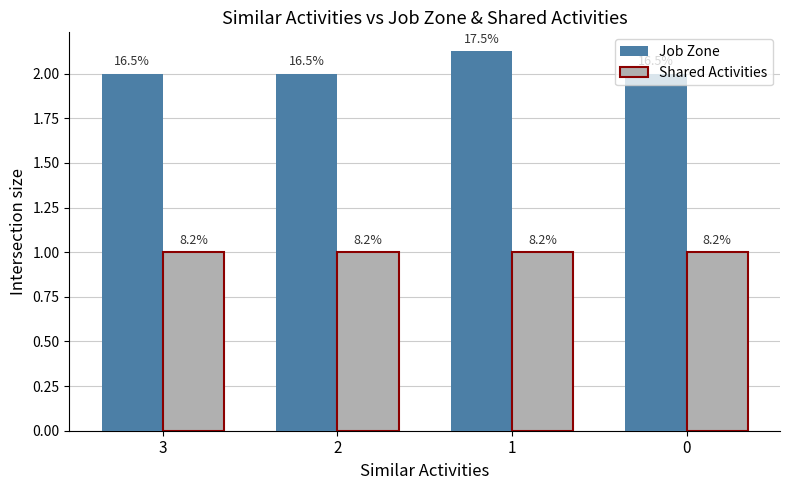

How many groups of bars are there?

4